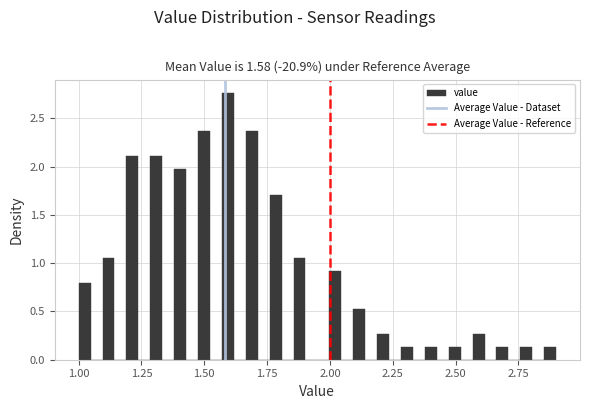

Read against the x-axis, roughly where is the centre of the tallest bar?

1.60